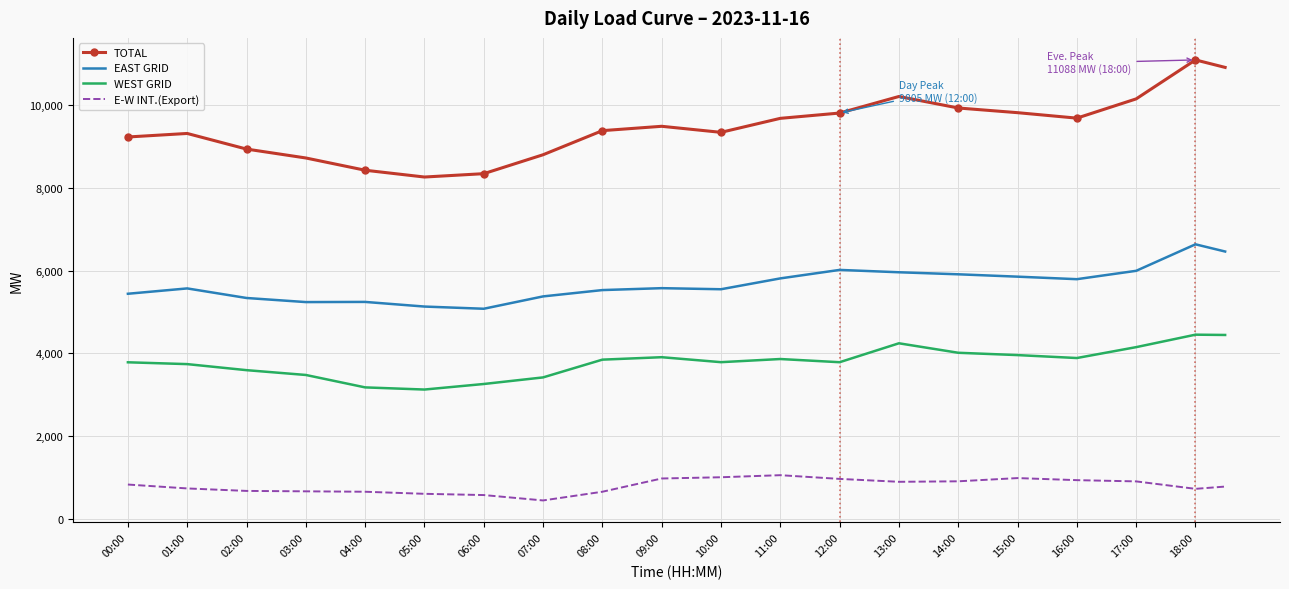

What is the maximum value shown in the chart?

11088.0